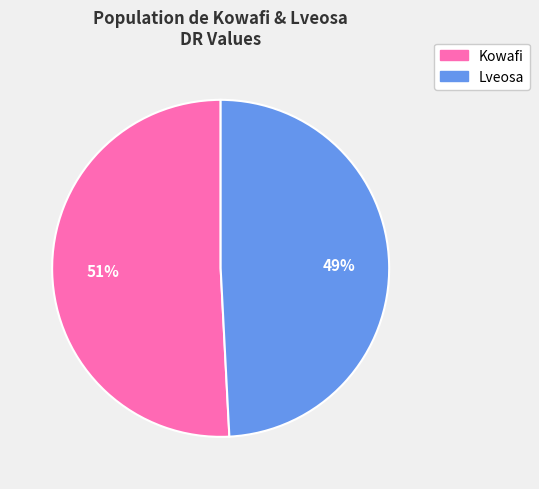

Between Kowafi and Lveosa, which is larger?

Kowafi